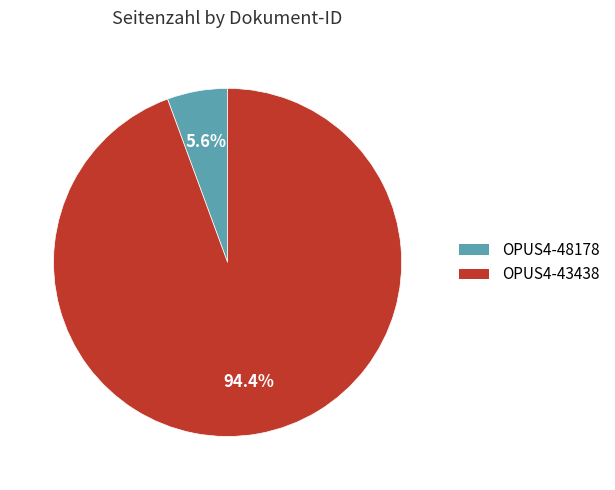

Is there any slice that represents more than half of the pie?

Yes